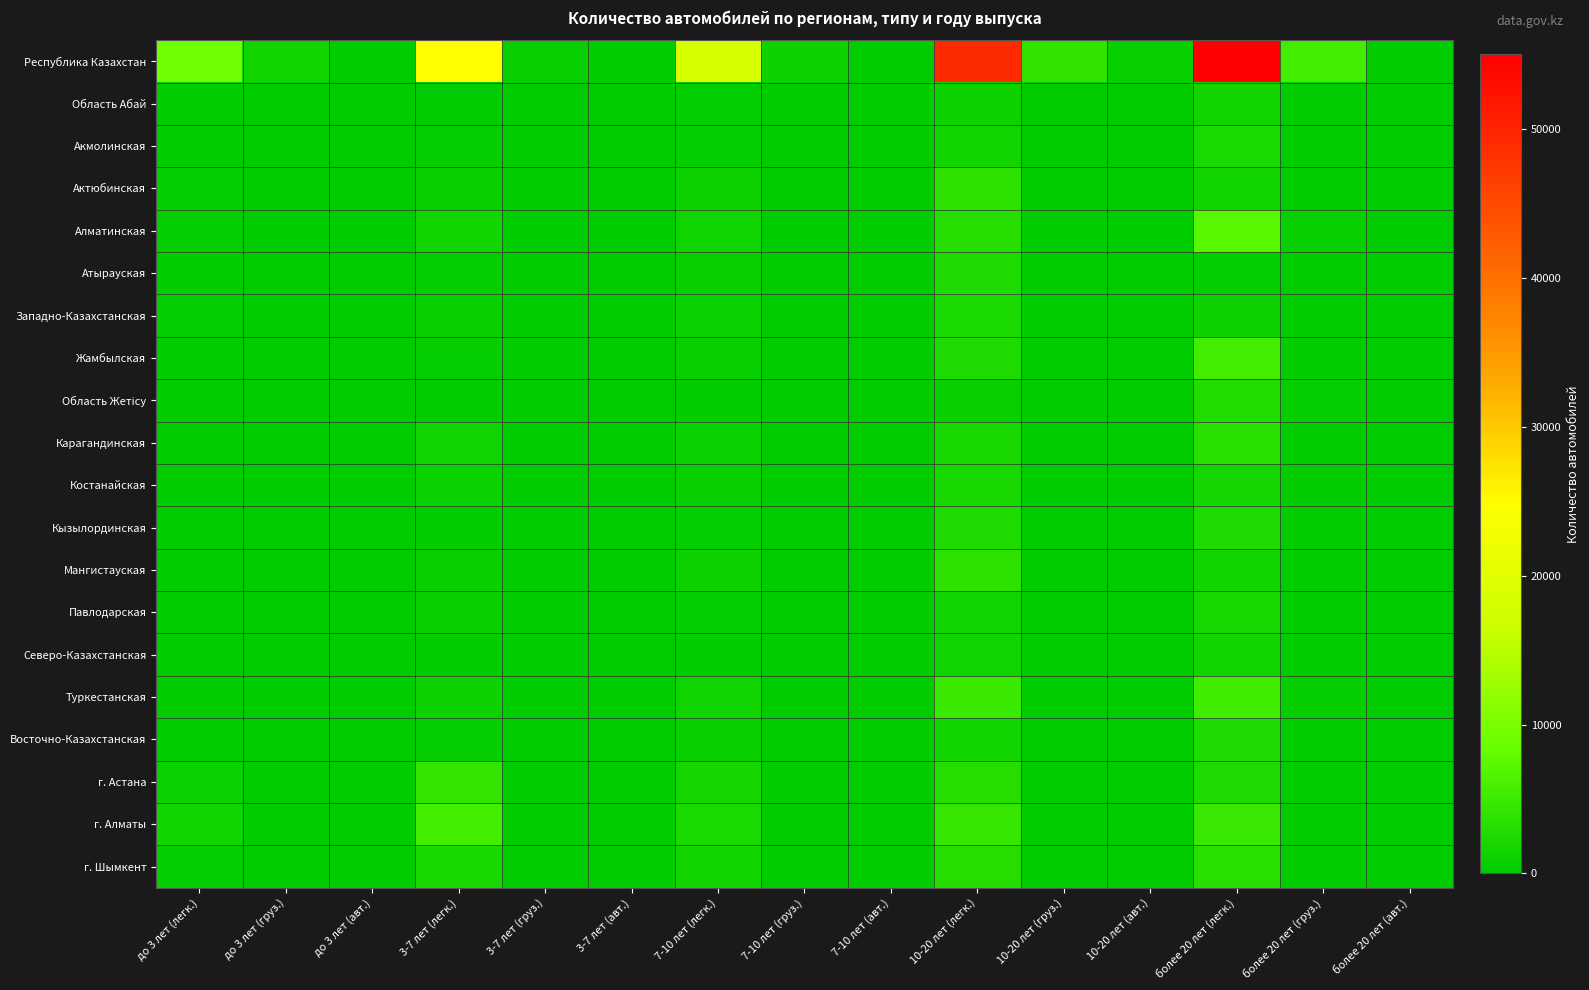

What is the difference between the highest and lowest values at до 3 лет (груз.)?

1621